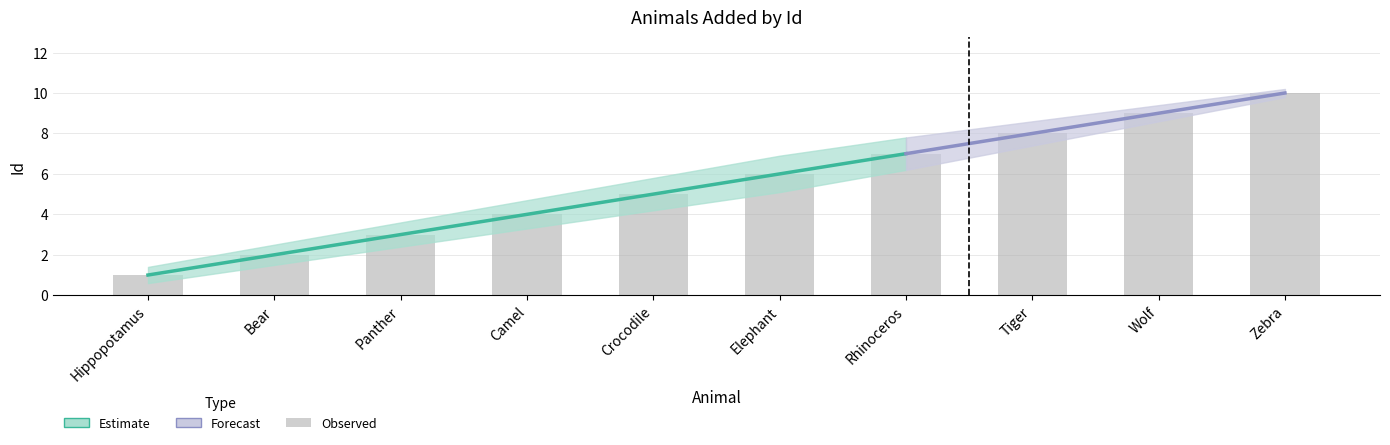

The Id_lower series shows 2.4 at Panther. True or false?

True